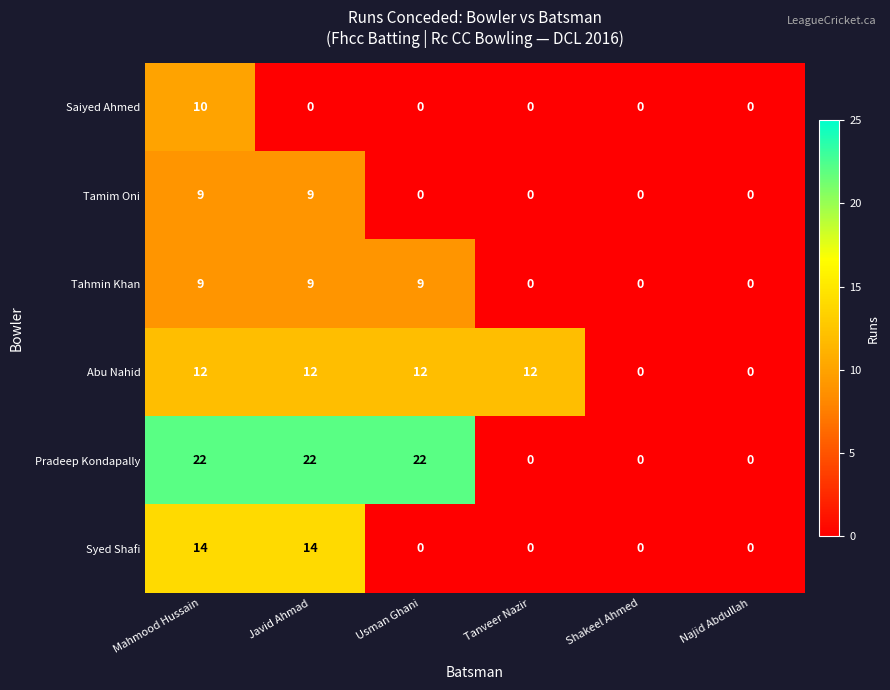

Between Javid Ahmad and Tanveer Nazir, which series saw the biggest shift?

Pradeep Kondapally